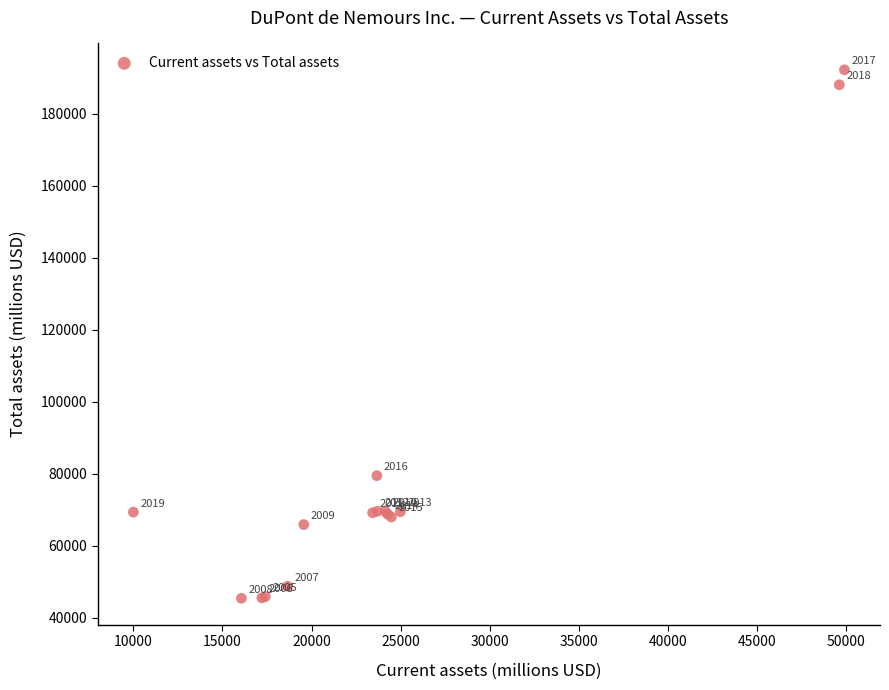

What Y value in the scatter plot is closest to 118819?

79511